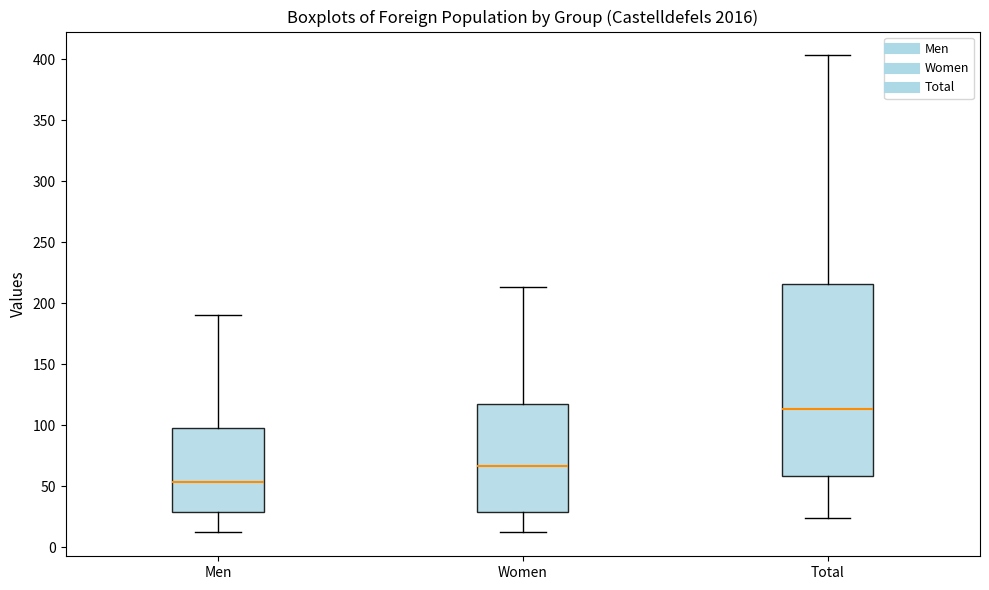

Where does the median line of the box for Men sit on the y-axis? The values are not printed on the chart, so give them approximately, as read against the axis.

55